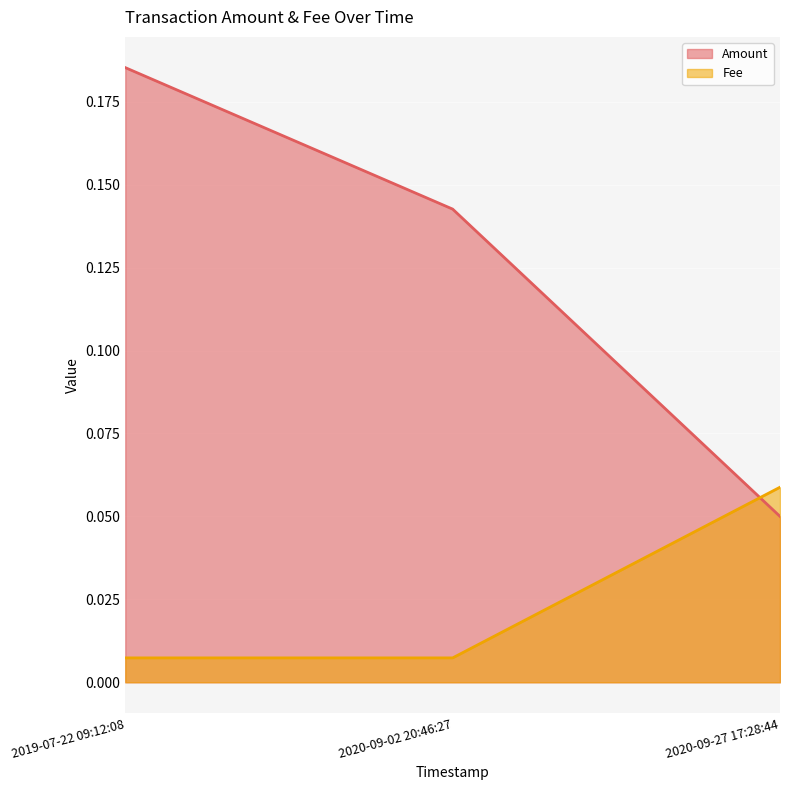

What is the label of the 1st point from the right?

2020-09-27 17:28:44